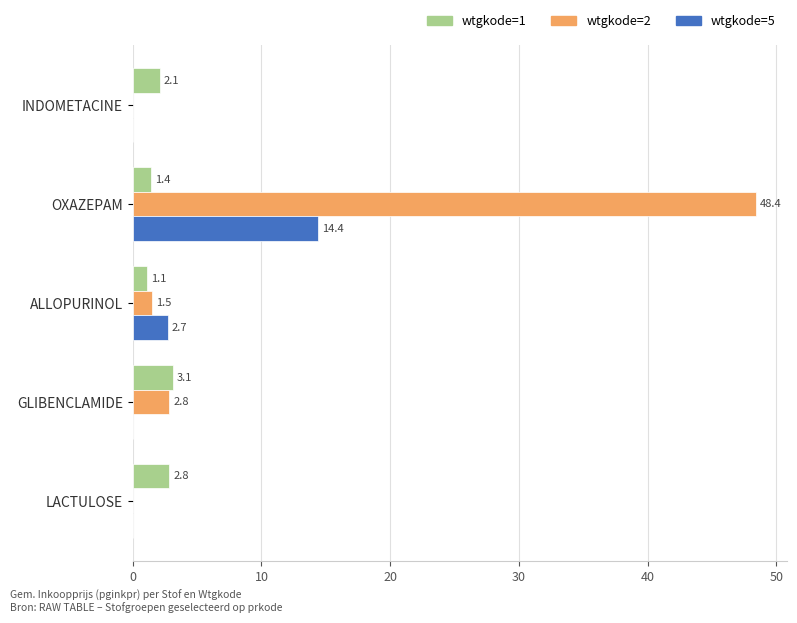

What is the highest value of the wtgkode=5 series?

14.4